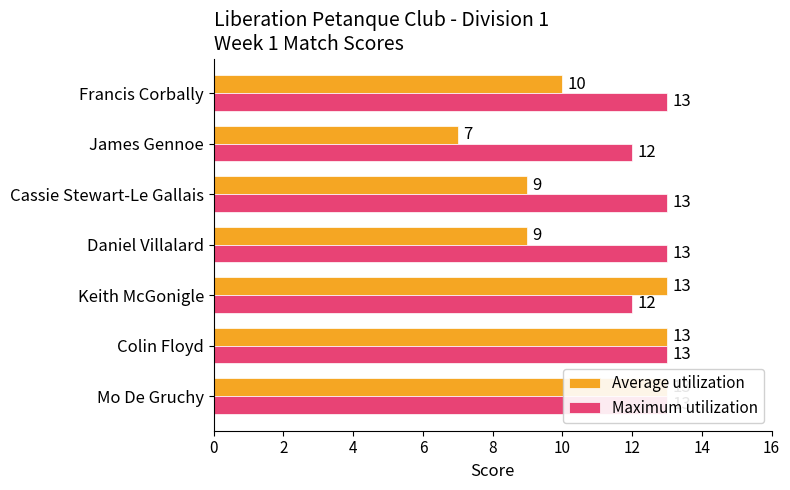

What is the difference between the maximum and minimum values in the Maximum utilization series?

1